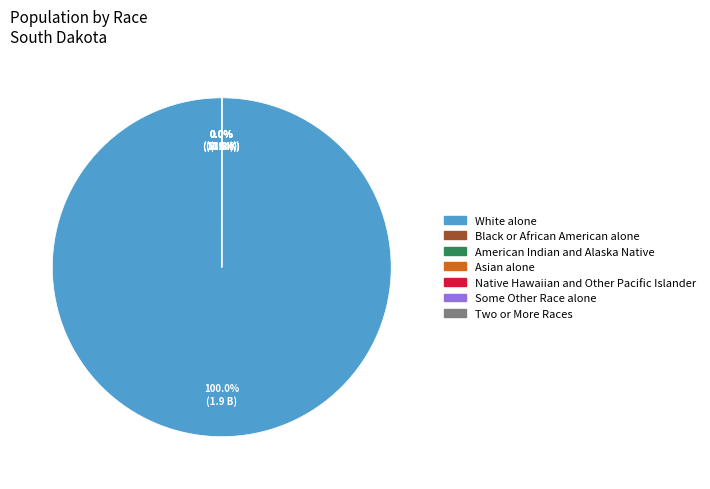

Between Black or African American alone and Two or More Races, which is larger?

Two or More Races